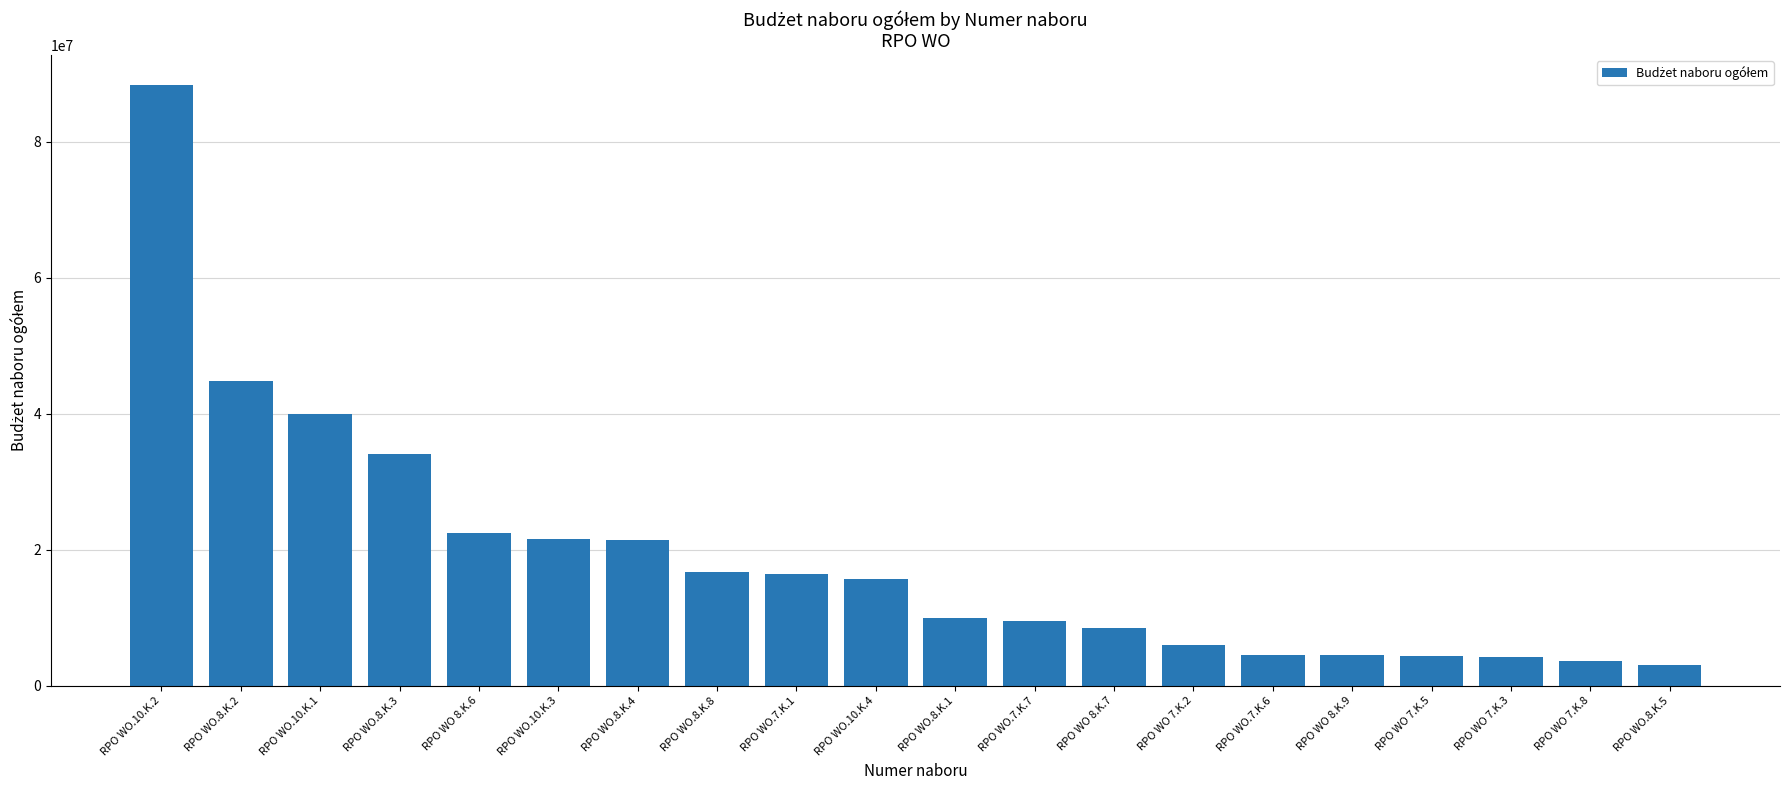

Which label corresponds to the largest value in the chart?

RPO WO.10.K.2